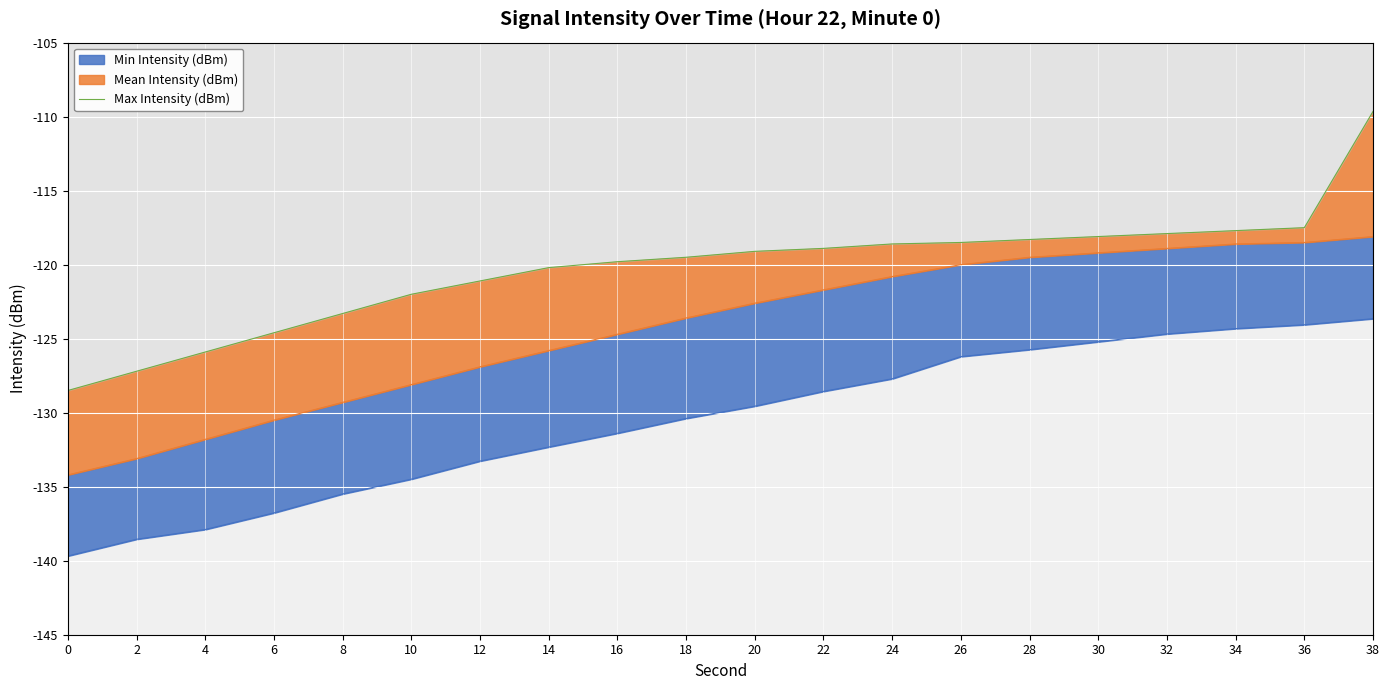

Rank the categories by value from lowest to highest.

0, 2, 4, 6, 8, 10, 12, 14, 16, 18, 20, 22, 24, 26, 28, 30, 32, 34, 36, 38